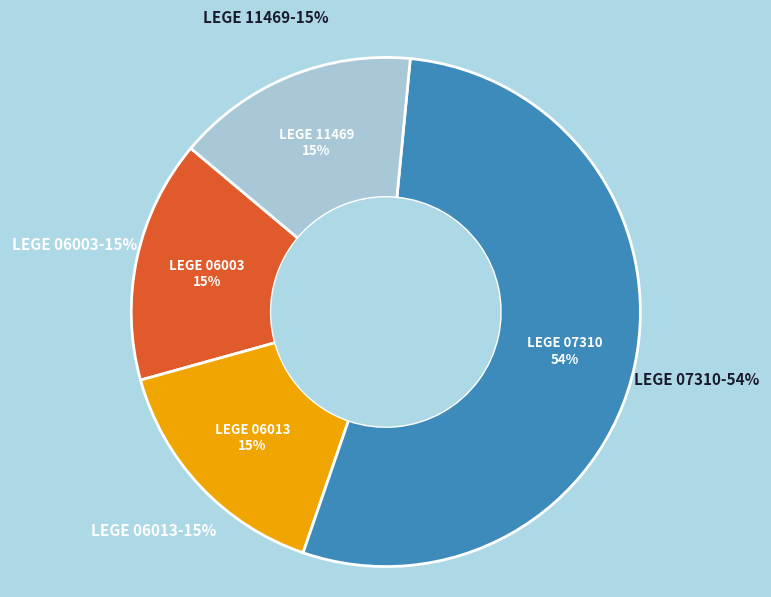

How many slices are in this pie chart?

4